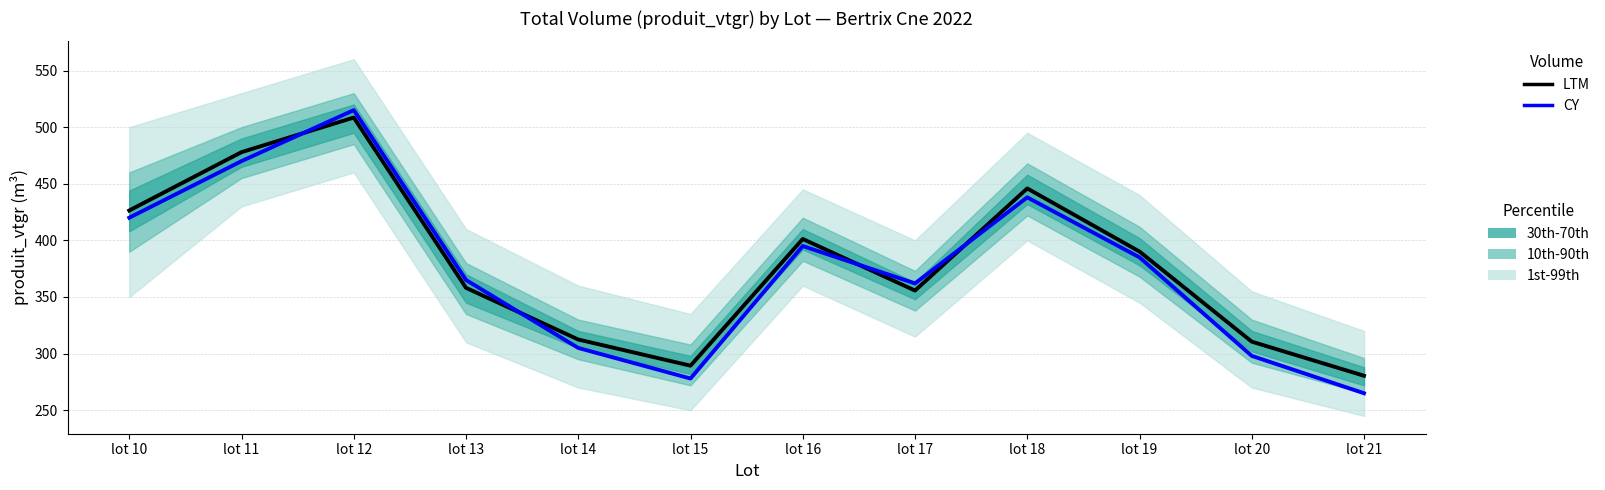

Where does the CY series first go above 385?

lot 10